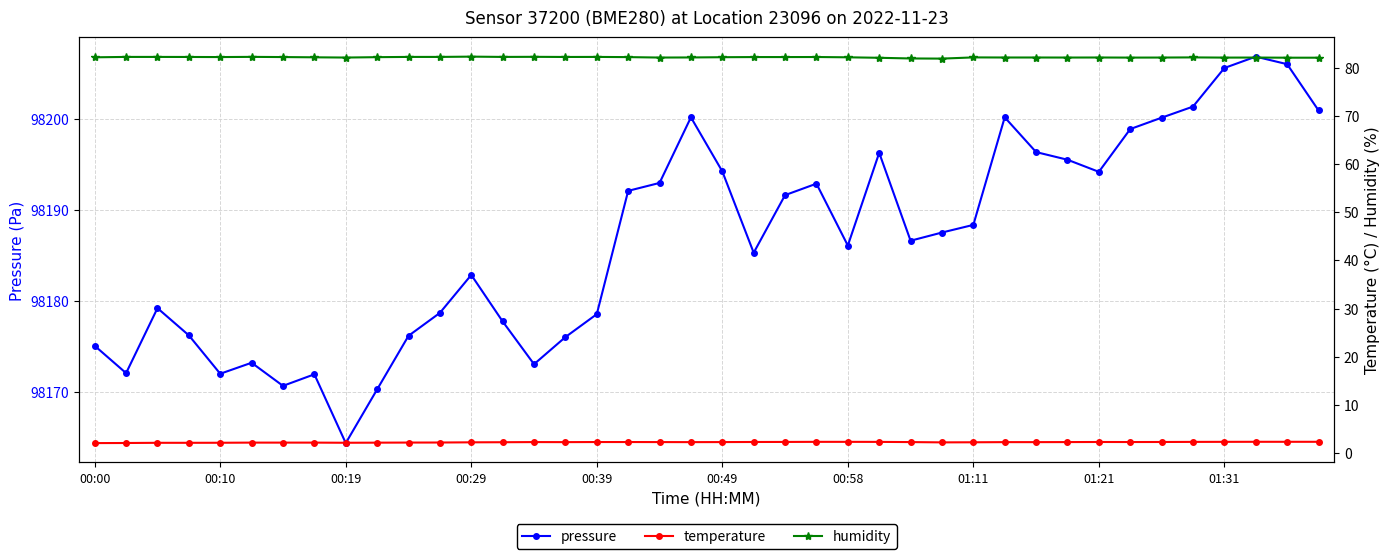

Reading left to right, transcribe all the data shown in this chart.

pressure: 98175.0	98172.0	98179.2	98176.2	98171.9	98173.2	98170.6	98171.9	98164.3	98170.2	98176.1	98178.6	98182.8	98177.7	98173.0	98176.0	98178.5	98192.1	98192.9	98200.1	98194.2	98185.2	98191.6	98192.8	98186.0	98196.2	98186.6	98187.5	98188.3	98200.1	98196.3	98195.5	98194.1	98198.8	98200.1	98201.3	98205.6	98206.8	98206.0	98200.9
temperature: 2.1	2.1	2.2	2.2	2.2	2.2	2.2	2.2	2.2	2.2	2.2	2.2	2.3	2.3	2.3	2.3	2.3	2.3	2.3	2.3	2.3	2.3	2.4	2.4	2.4	2.4	2.3	2.3	2.3	2.3	2.3	2.3	2.3	2.3	2.3	2.4	2.4	2.4	2.4	2.4
humidity: 82.1	82.2	82.2	82.2	82.2	82.2	82.2	82.1	82.1	82.2	82.2	82.2	82.3	82.2	82.2	82.2	82.2	82.2	82.1	82.1	82.1	82.2	82.2	82.2	82.1	82.0	81.9	81.8	82.1	82.1	82.1	82.1	82.1	82.1	82.1	82.1	82.1	82.1	82.0	82.0